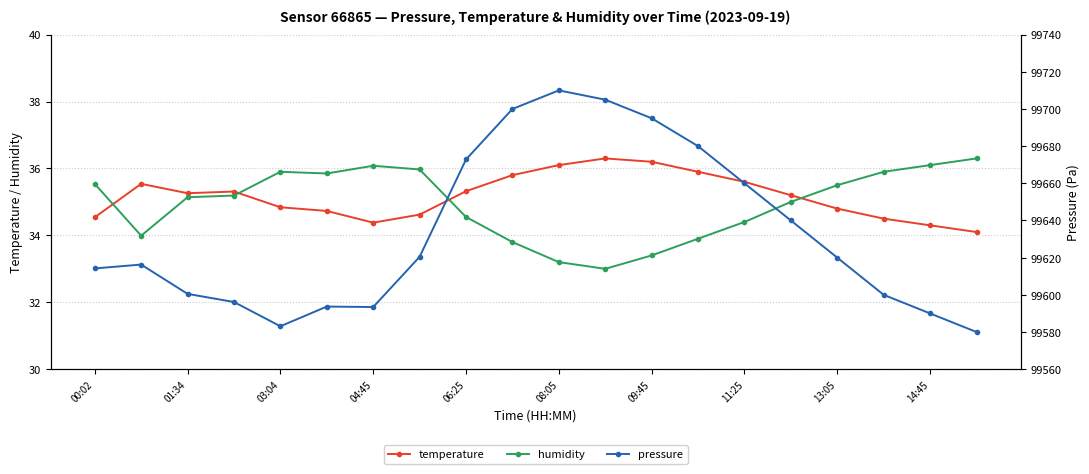

The value of humidity at 11:25 is 53.2. True or false?

False